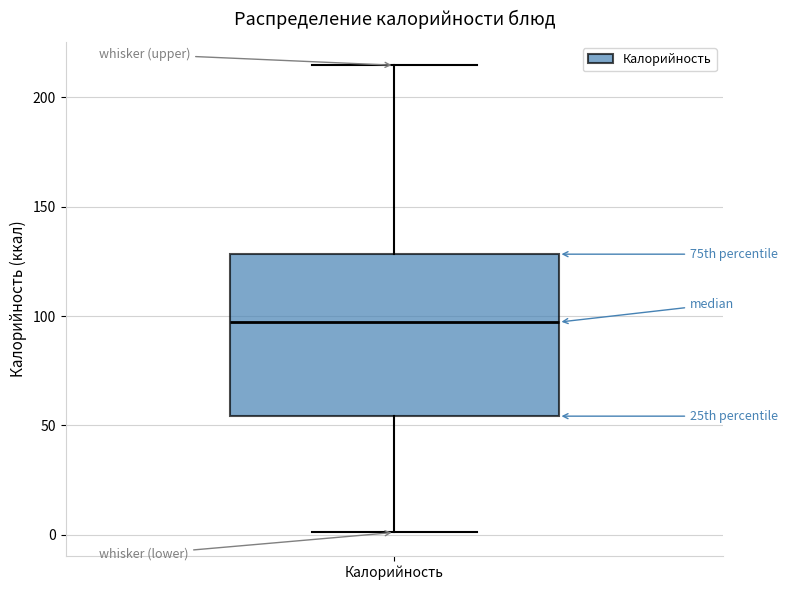

Read this box plot against the y-axis: the position of the median line, the range covered by the box, and the ends of both whiskers. The values are not printed on the chart, so give them approximately, as read against the axis.

median 95, box 55 to 130, whiskers 0 to 215